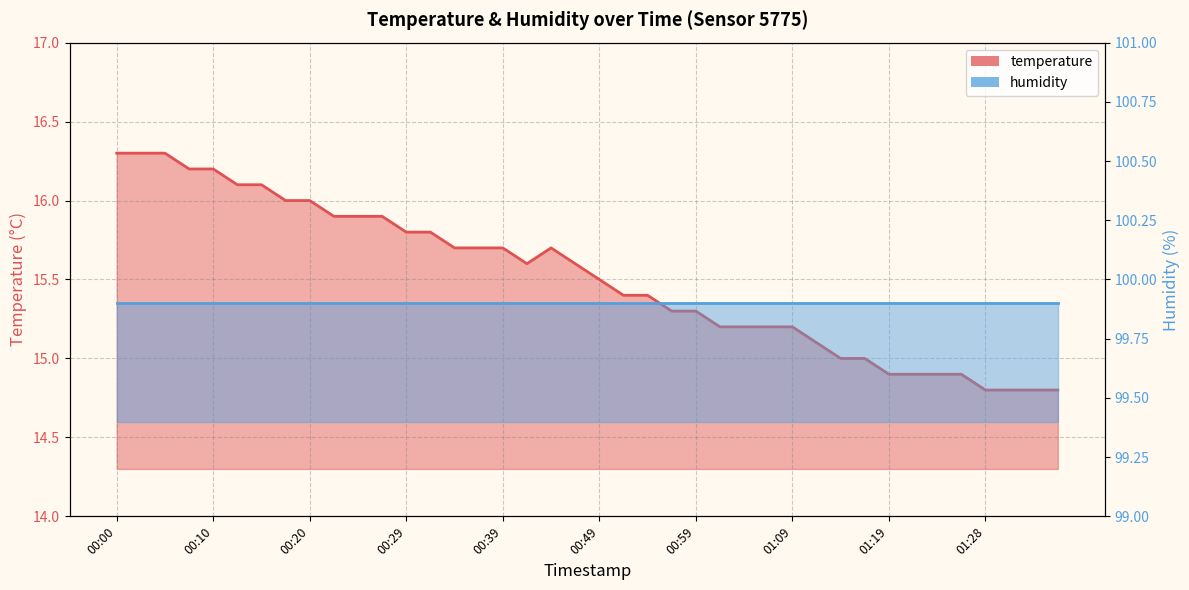

What is the sum of the values at 01:11 and 01:33?

29.9